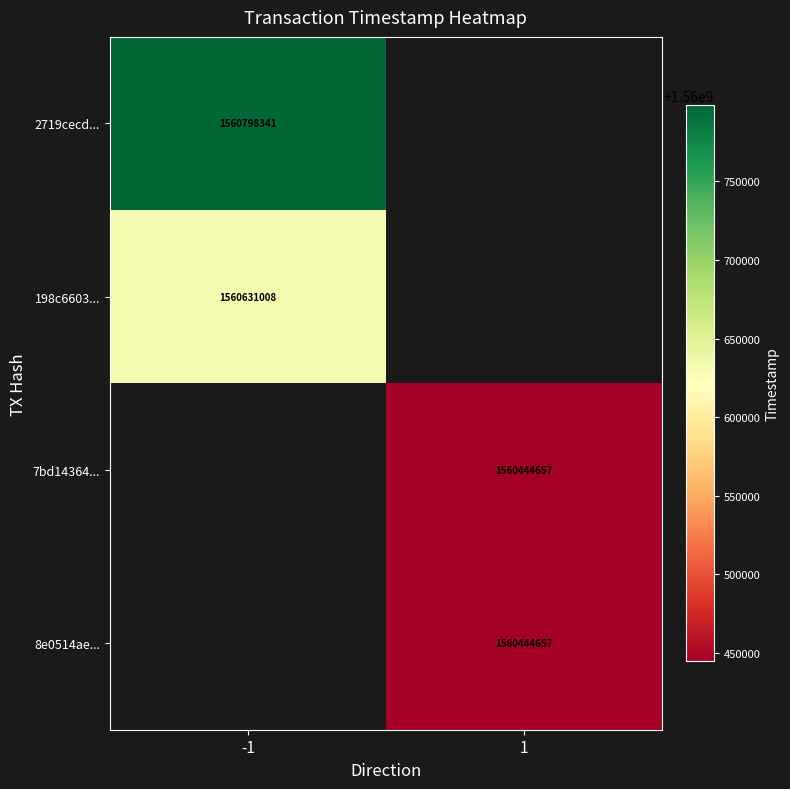

What is the difference between the highest and lowest values at -1?

167333.0